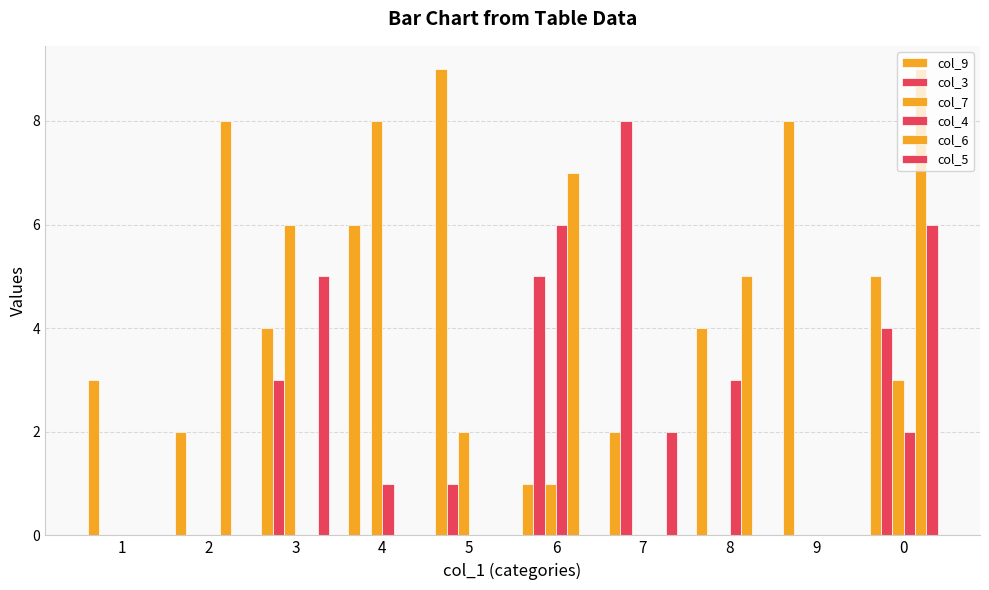

What is the label of the 6th bar from the right?

5